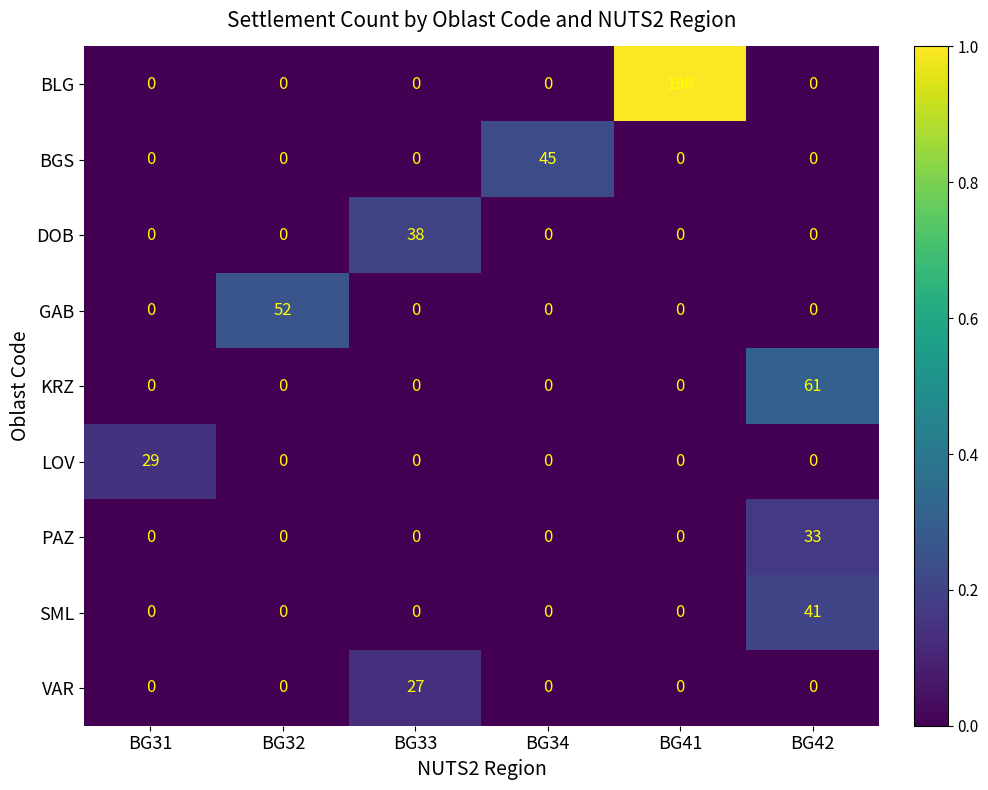

How many series are shown in this chart?

9